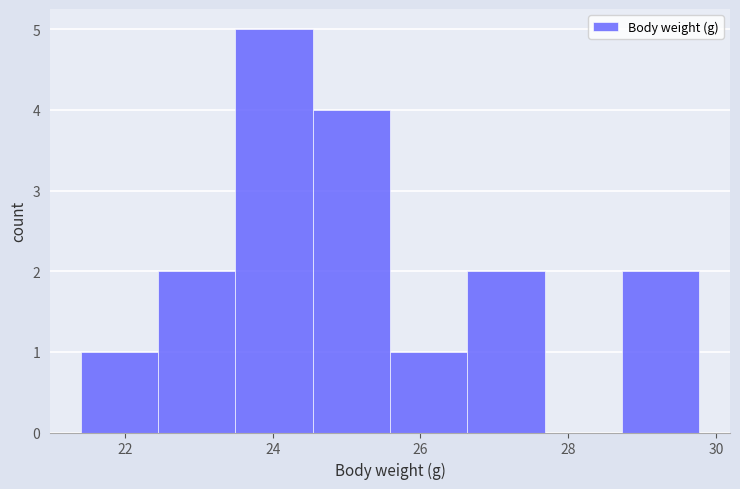

Which range on the x-axis has the tallest bar?

23.4 to 24.6